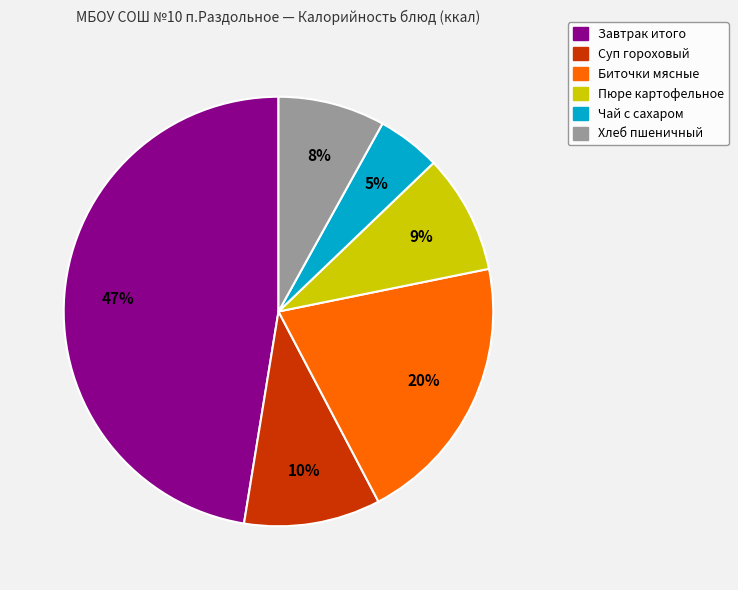

Rank the categories by value from highest to lowest.

Завтрак итого, Биточки мясные, Суп гороховый, Пюре картофельное, Хлеб пшеничный, Чай с сахаром